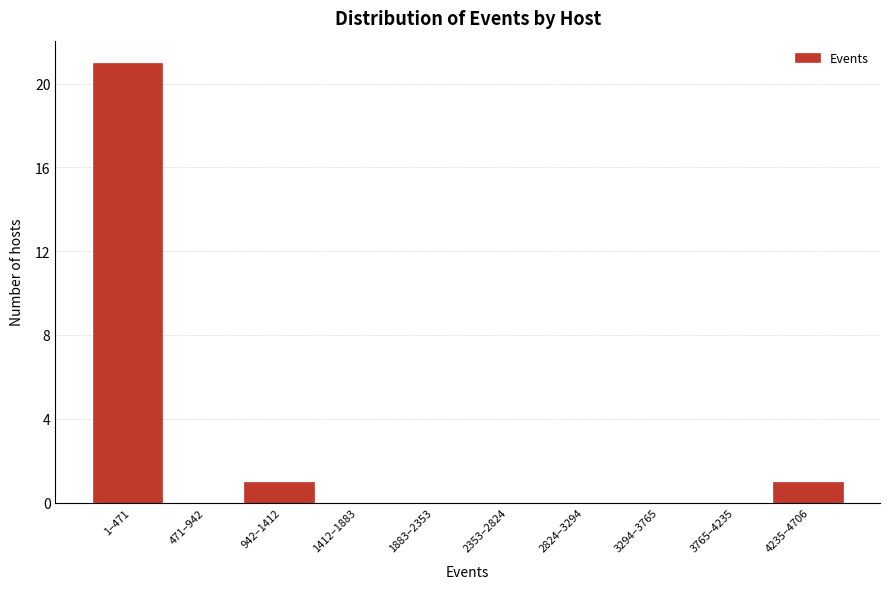

Reading left to right, list all the values displayed in this chart.

1–471=21	471–942=0	942–1412=1	1412–1883=0	1883–2353=0	2353–2824=0	2824–3294=0	3294–3765=0	3765–4235=0	4235–4706=1